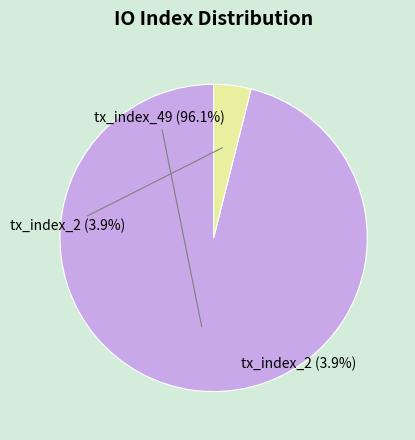

What is the largest slice in the pie chart?

tx_index_49